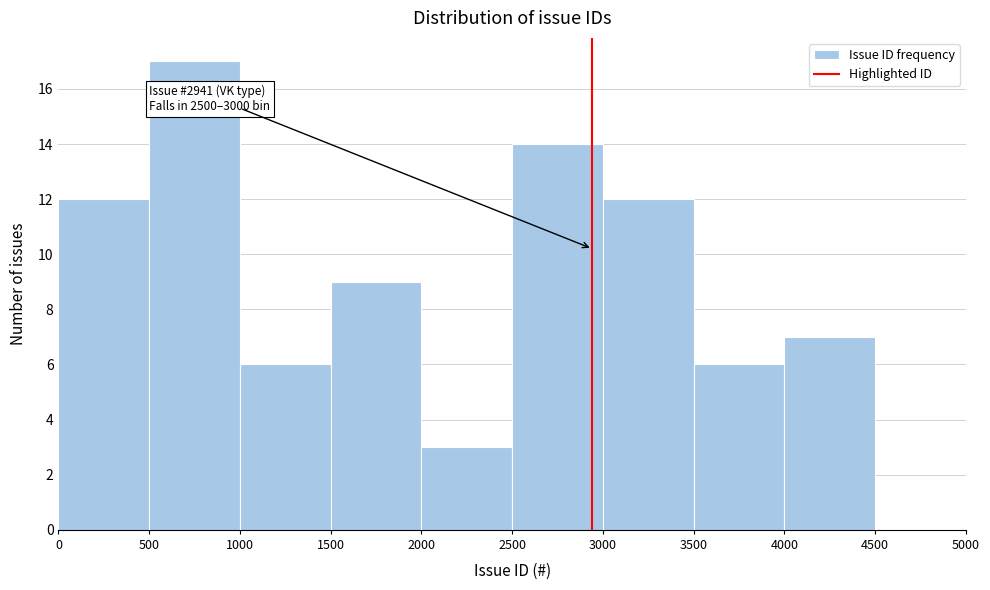

Which range on the x-axis has the tallest bar?

500 to 1000